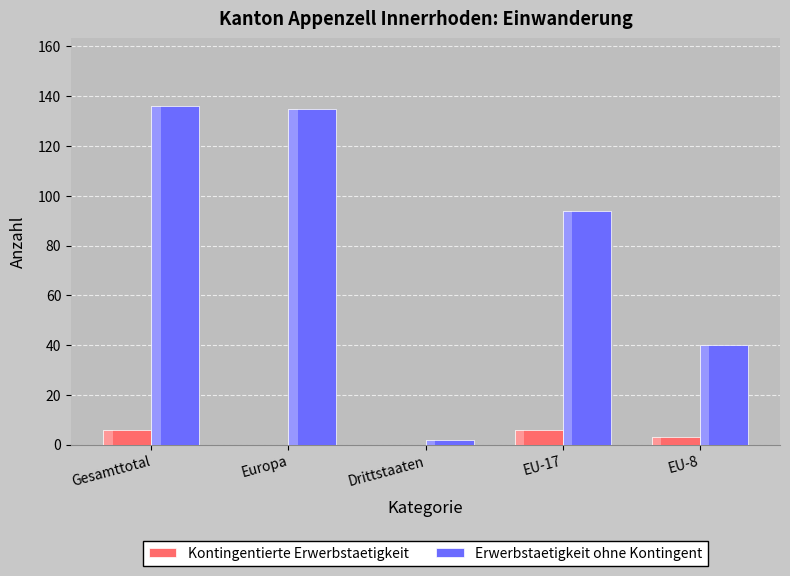

Is it true that Erwerbstaetigkeit ohne Kontingent equals 64 at EU-17?

False